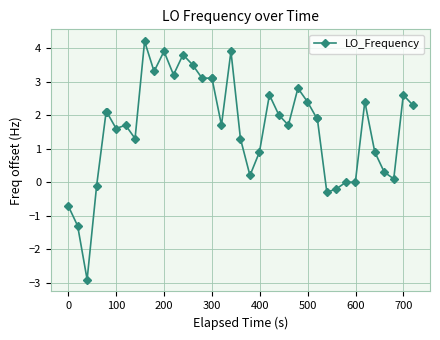

What is the minimum value shown in the chart?

-2.9